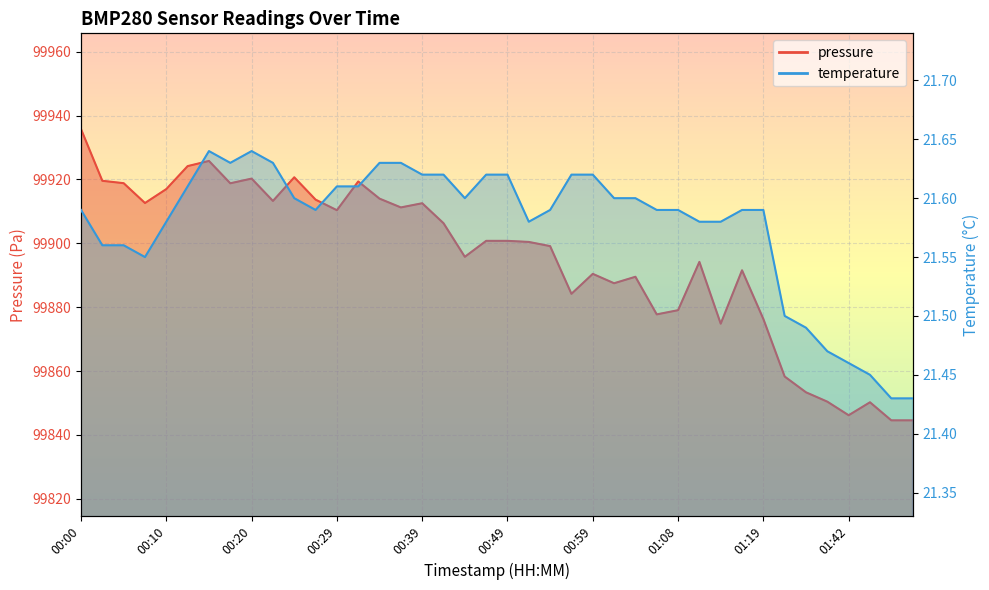

What position from the left is 00:34?

15